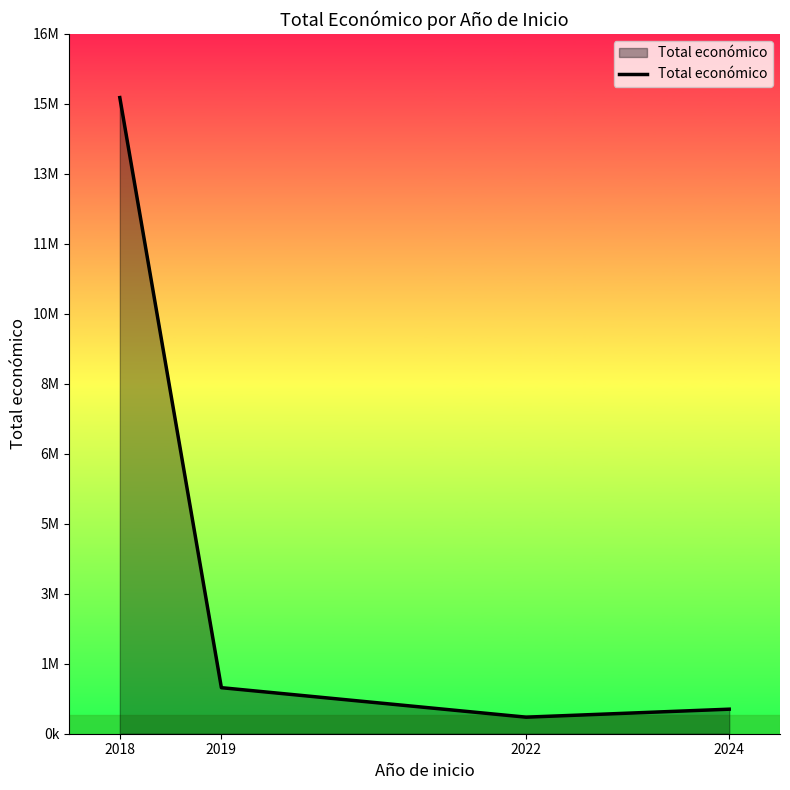

What is the change in value from 2019 to 2024?

-513621